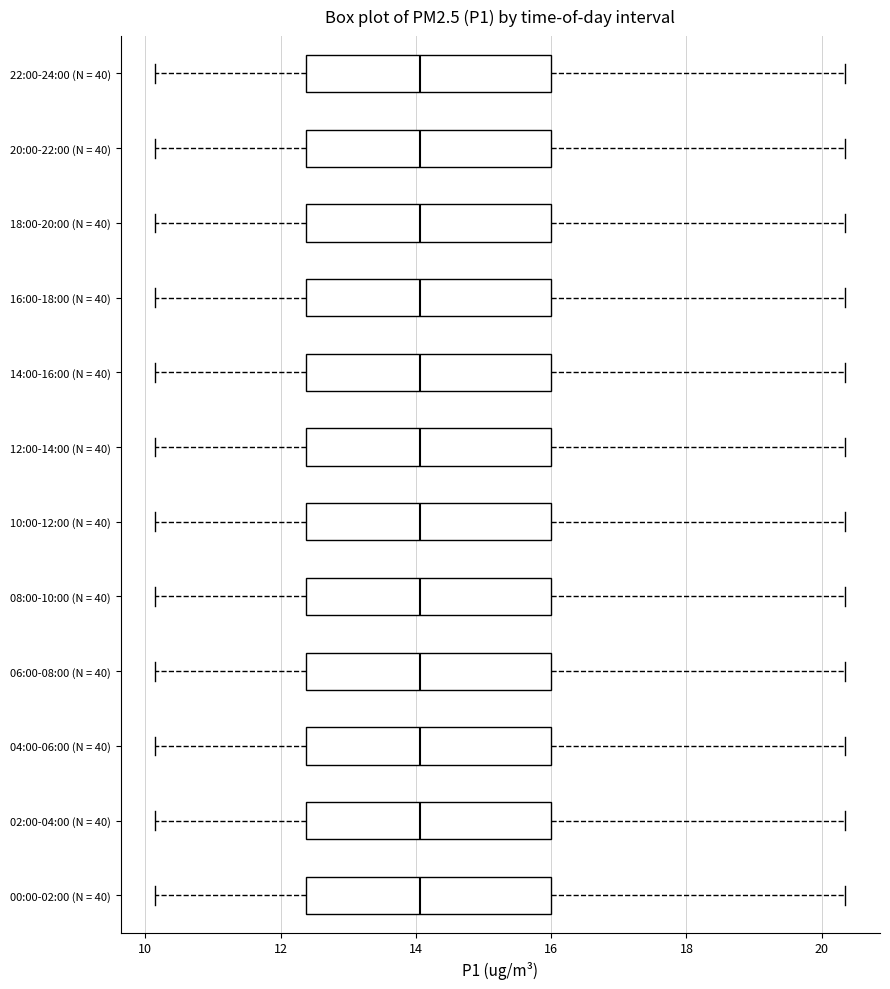

Where does the right whisker of the box for 20:00-22:00 (N = 40) end on the x-axis? The values are not printed on the chart, so give them approximately, as read against the axis.

20.4